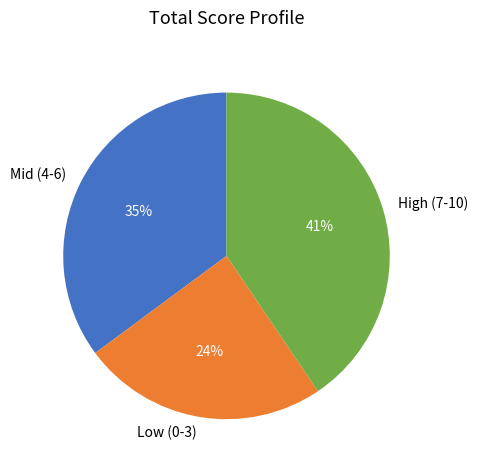

Rank the categories by value from lowest to highest.

Low (0-3), Mid (4-6), High (7-10)